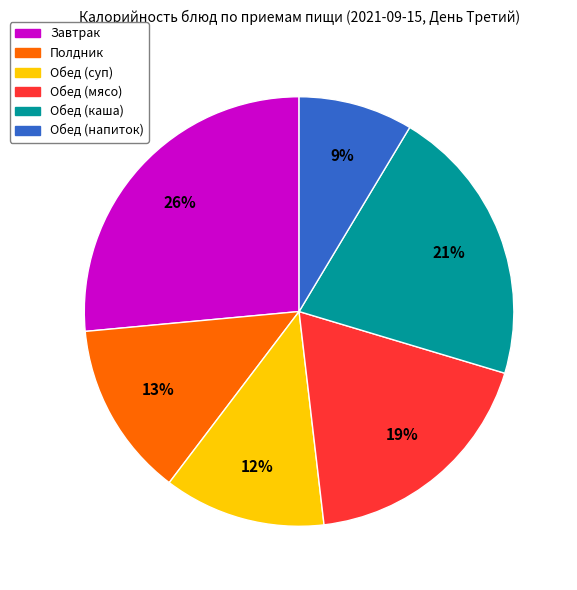

How many slices are in this pie chart?

6